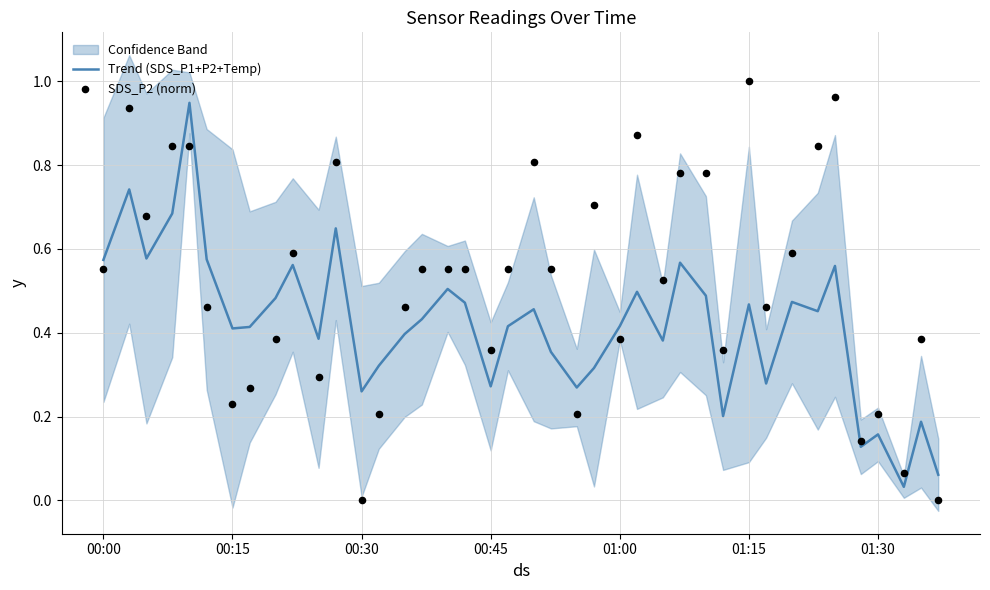

Is the value of SDS_P2 (norm) at 7 greater than the value of Trend (SDS_P1+P2+Temp) at 18?

No